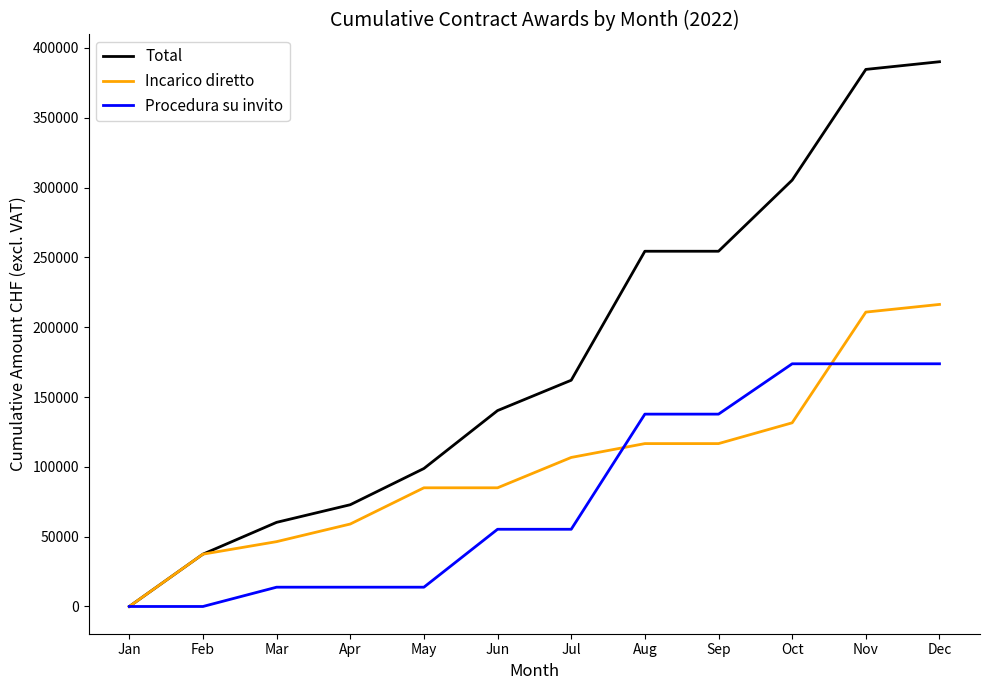

Which series ends up on top after the final intersection of Incarico diretto and Procedura su invito?

Incarico diretto